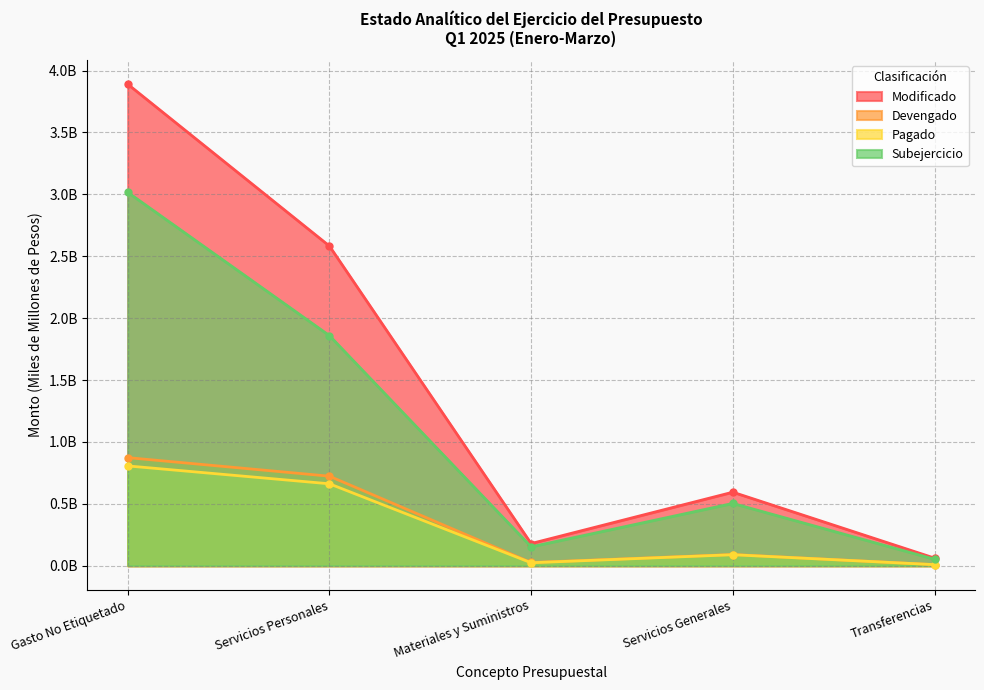

How many interior local valleys does the Modificado series have?

1